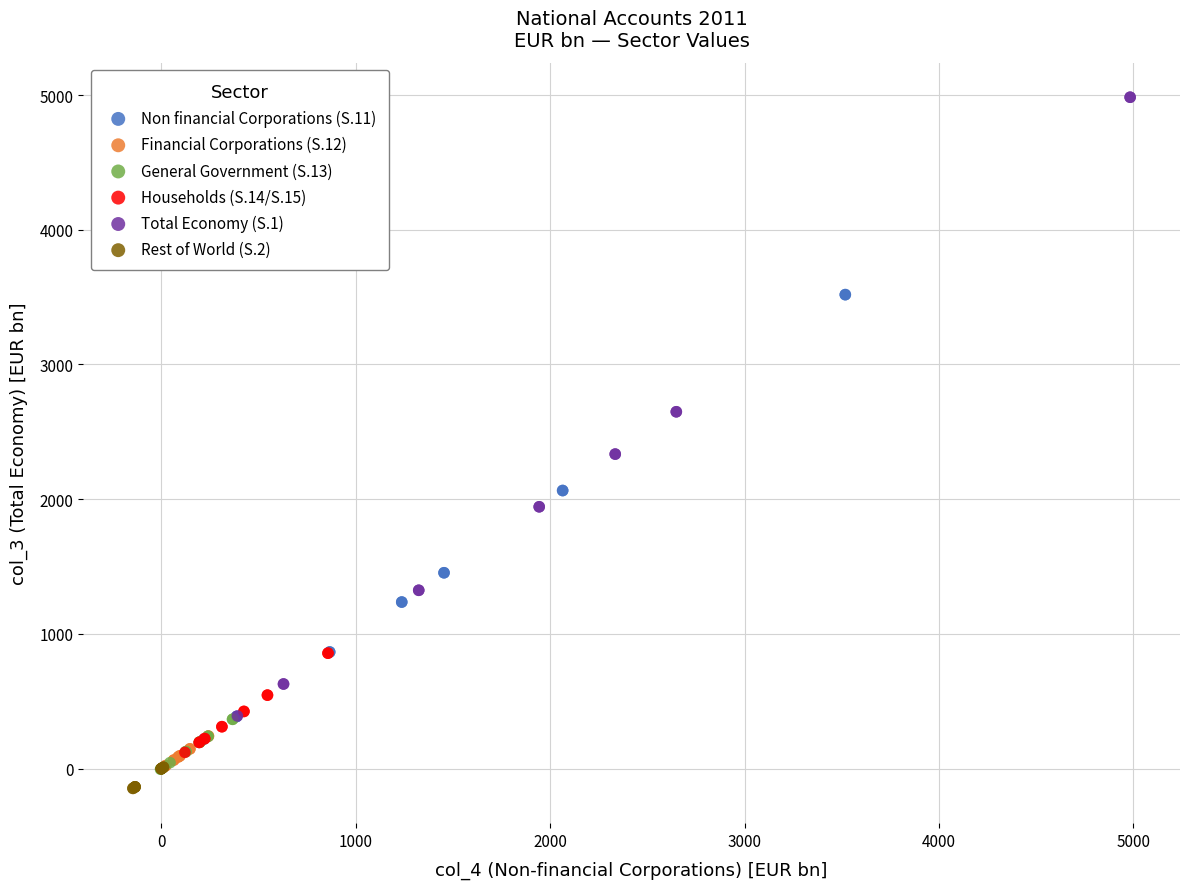

Which series has the largest Y range (max minus min)?

Total Economy (S.1)